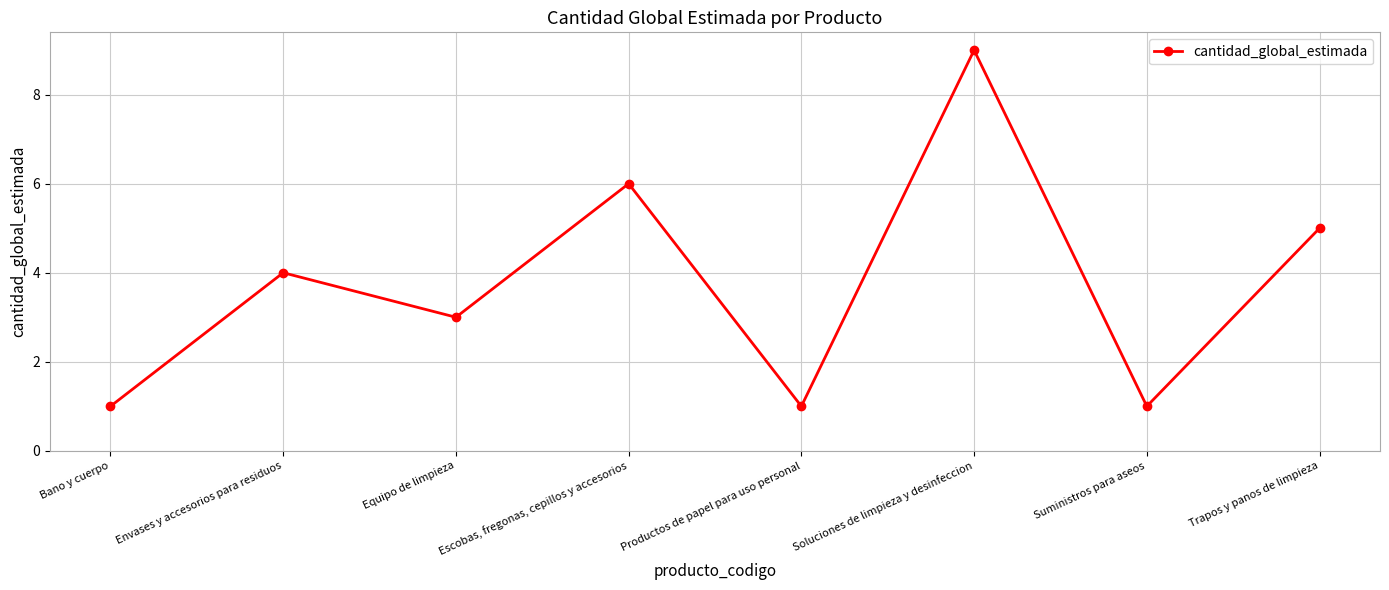

Is this an area chart (filled region under the line)?

No